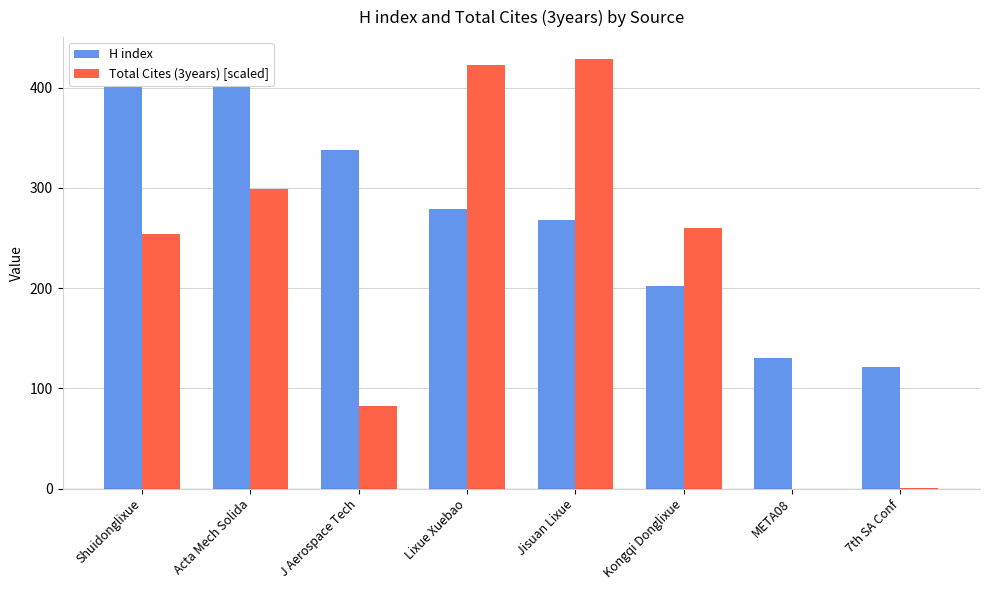

Reading left to right, list all the values displayed in this chart.

H index: Shuidonglixue=429.0	Acta Mech Solida=403.0	J Aerospace Tech=338.0	Lixue Xuebao=279.0	Jisuan Lixue=268.0	Kongqi Donglixue=202.0	META08=130.0	7th SA Conf=121.0
Total Cites (3years) [scaled]: Shuidonglixue=253.6	Acta Mech Solida=299.2	J Aerospace Tech=82.3	Lixue Xuebao=422.7	Jisuan Lixue=429.0	Kongqi Donglixue=260.3	META08=0.0	7th SA Conf=0.3